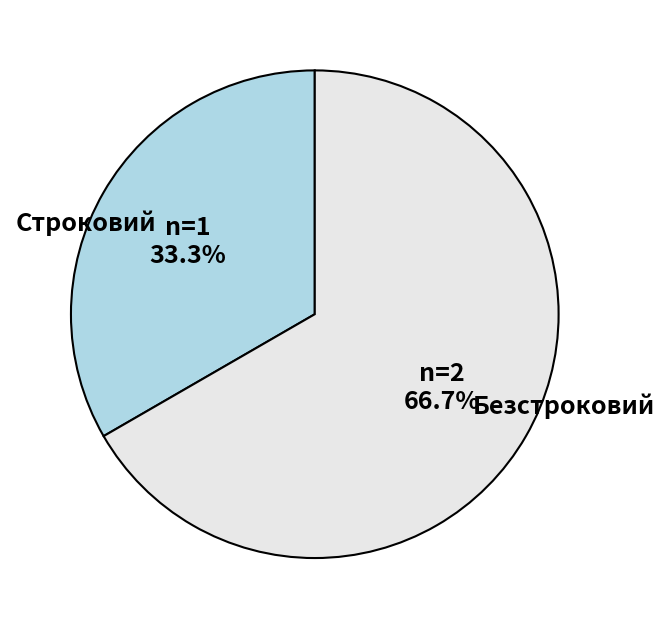

To the nearest percent, what is the difference between the Безстроковий and Строковий slice percentages?

33%